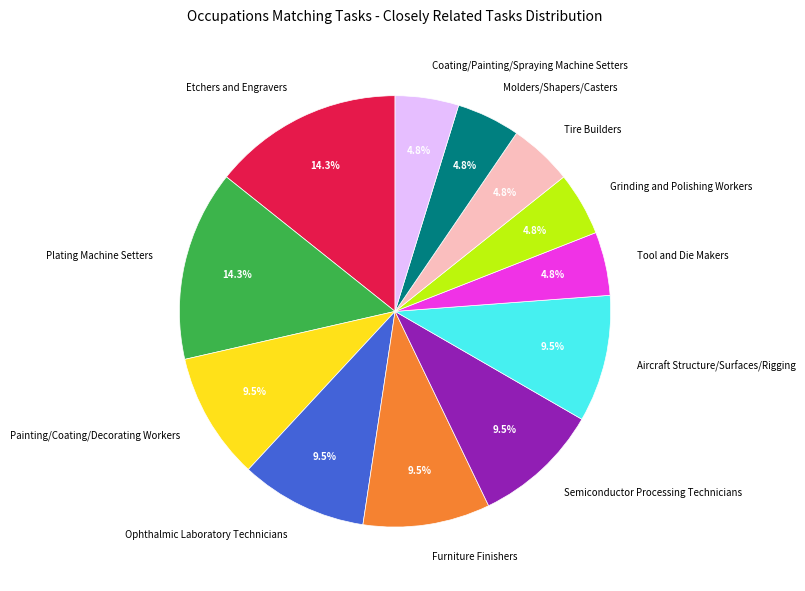

To the nearest percent, what portion does Grinding and Polishing Workers represent?

5%